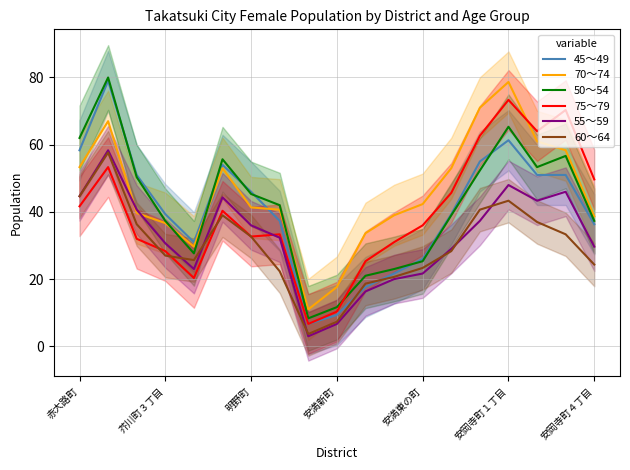

How many values in the 70～74 series are below 41?

9